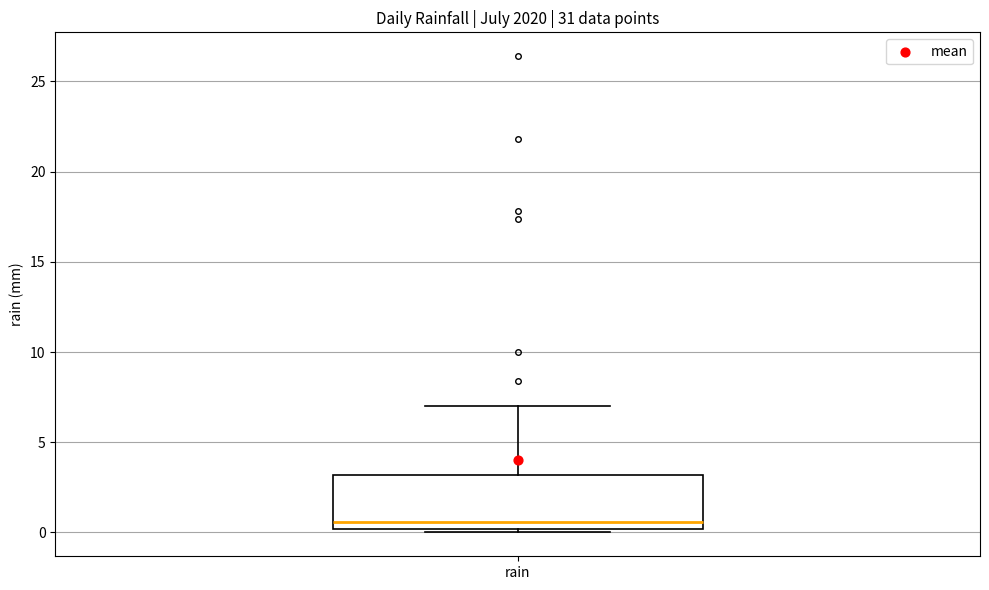

Read this box plot against the y-axis: the position of the median line, the range covered by the box, and the ends of both whiskers. The values are not printed on the chart, so give them approximately, as read against the axis.

median 0.5, box 0.0 to 3.0, whiskers 0.0 (just below the box's lower edge) to 7.0